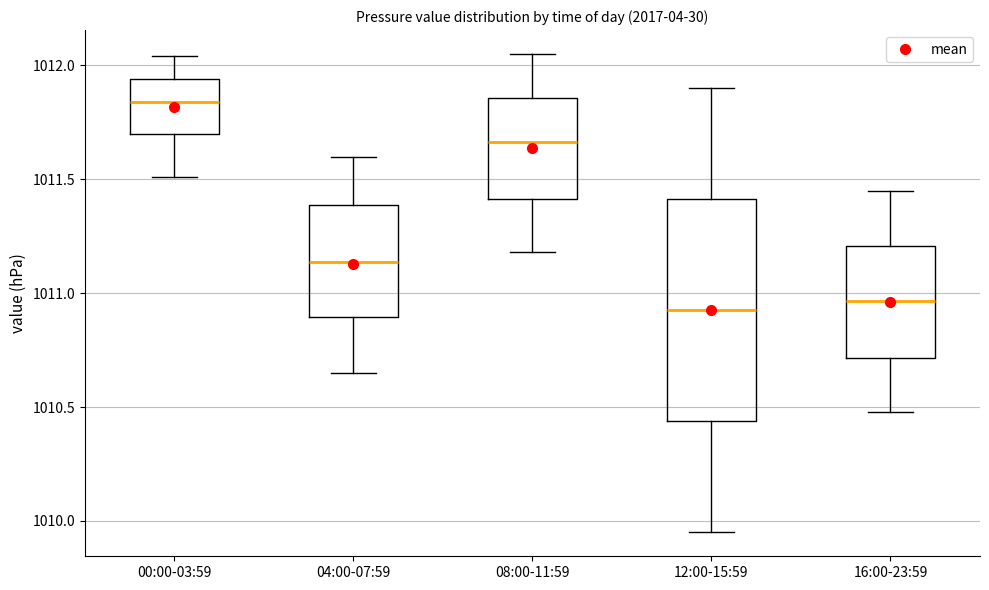

Where is the upper edge of the box for 08:00-11:59 on the y-axis? The values are not printed on the chart, so give them approximately, as read against the axis.

1011.85